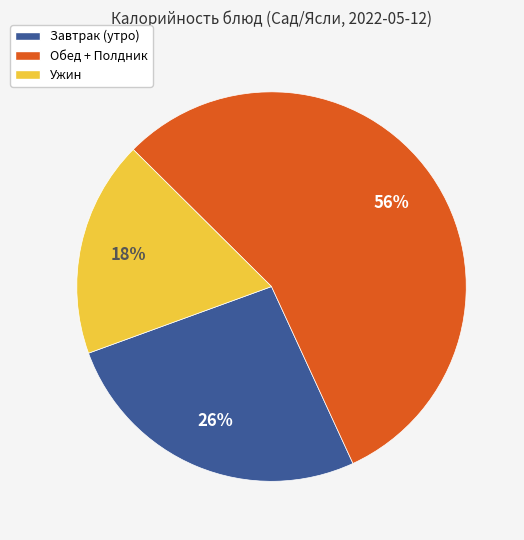

To the nearest percent, what is the average slice percentage?

33%